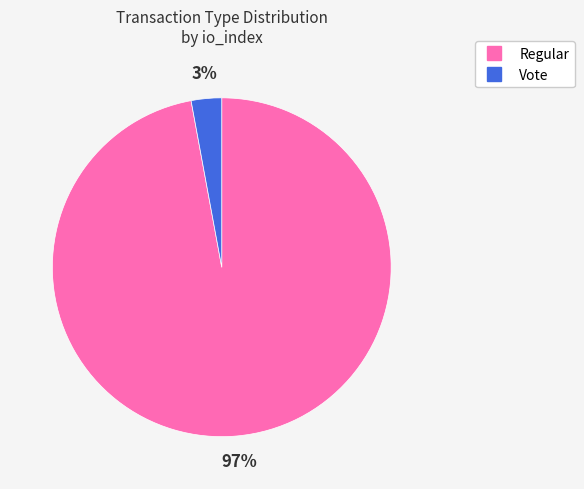

What is the smallest slice in the pie chart?

Vote